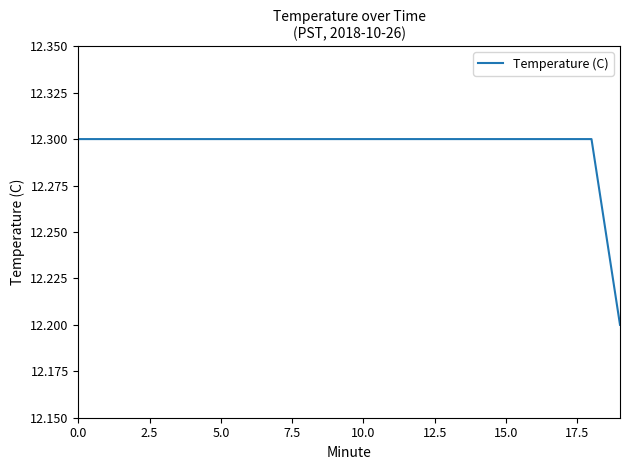

What is the smallest value displayed?

12.2